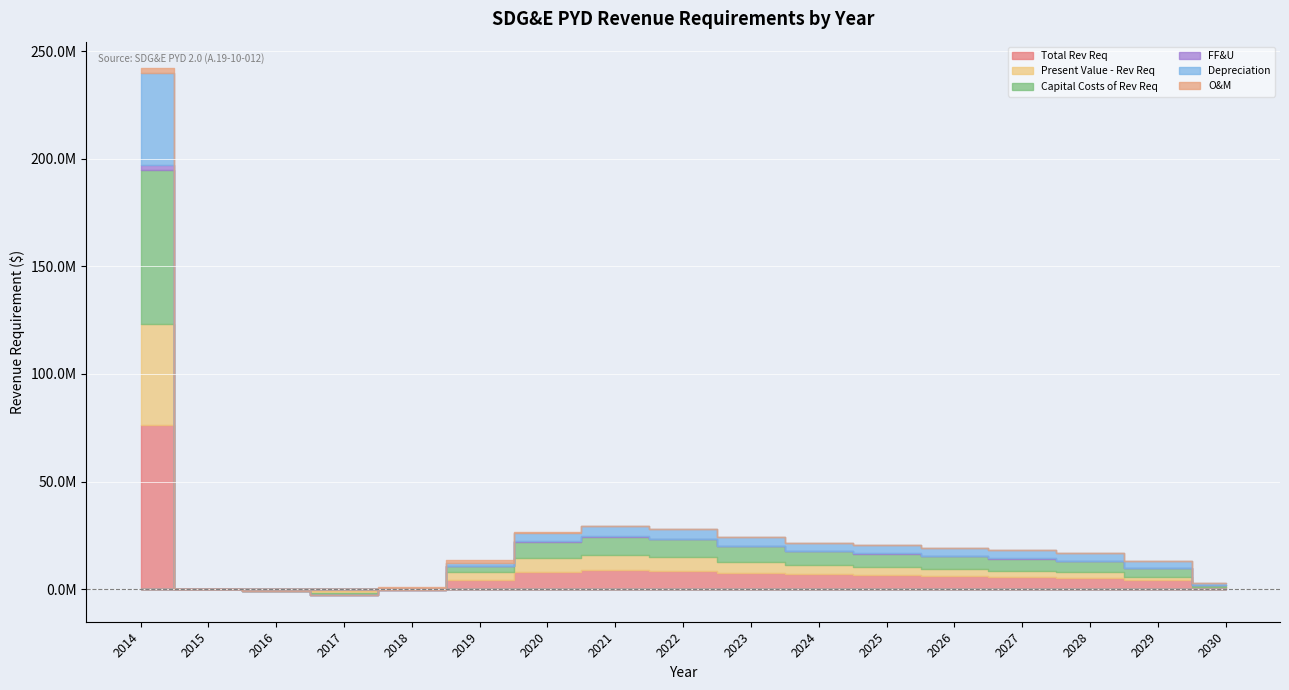

What is the maximum value shown in the chart?

76211616.5